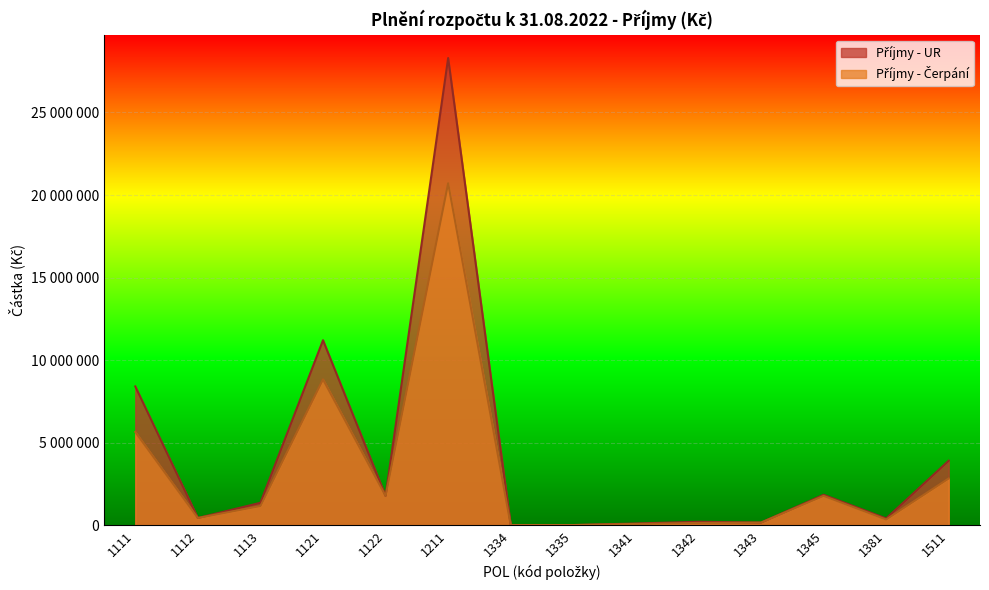

Rank the series at 1381 from lowest to highest value.

Příjmy - Čerpání, Příjmy - UR